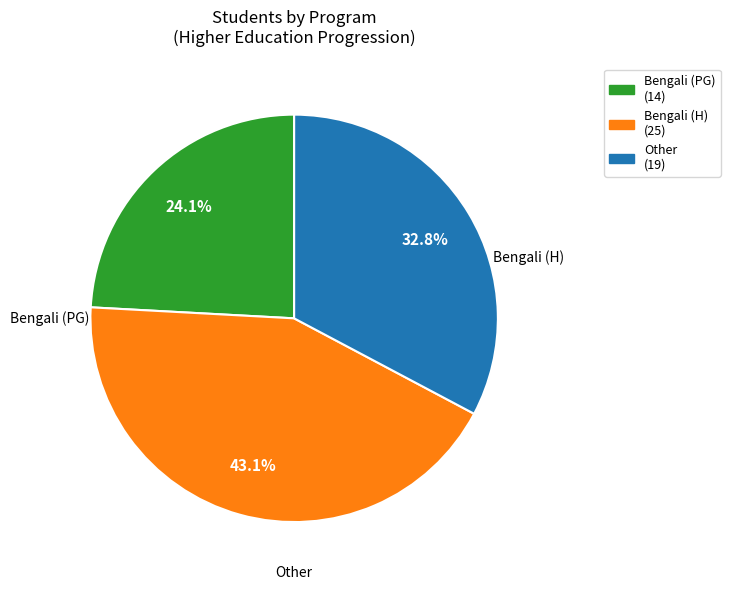

Is there any slice that represents more than half of the pie?

No